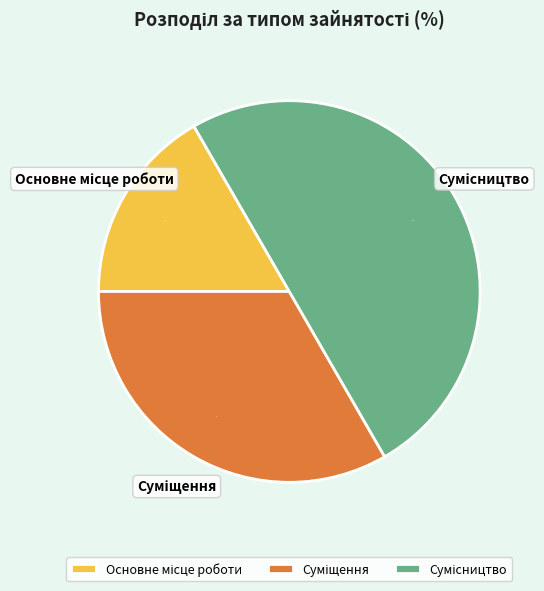

To the nearest percent, what is the average slice percentage?

33%